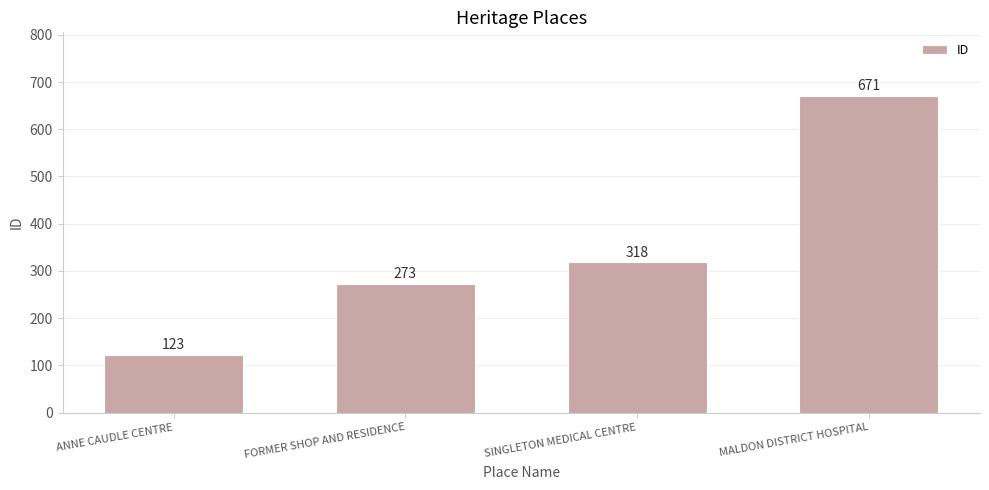

What is the minimum value shown in the chart?

123